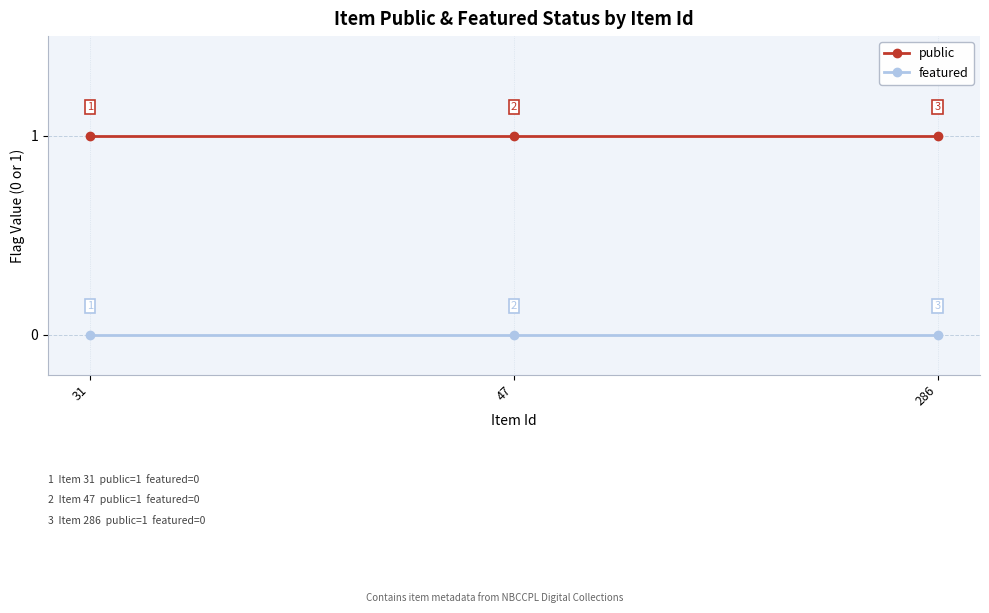

What is the minimum value for public?

1